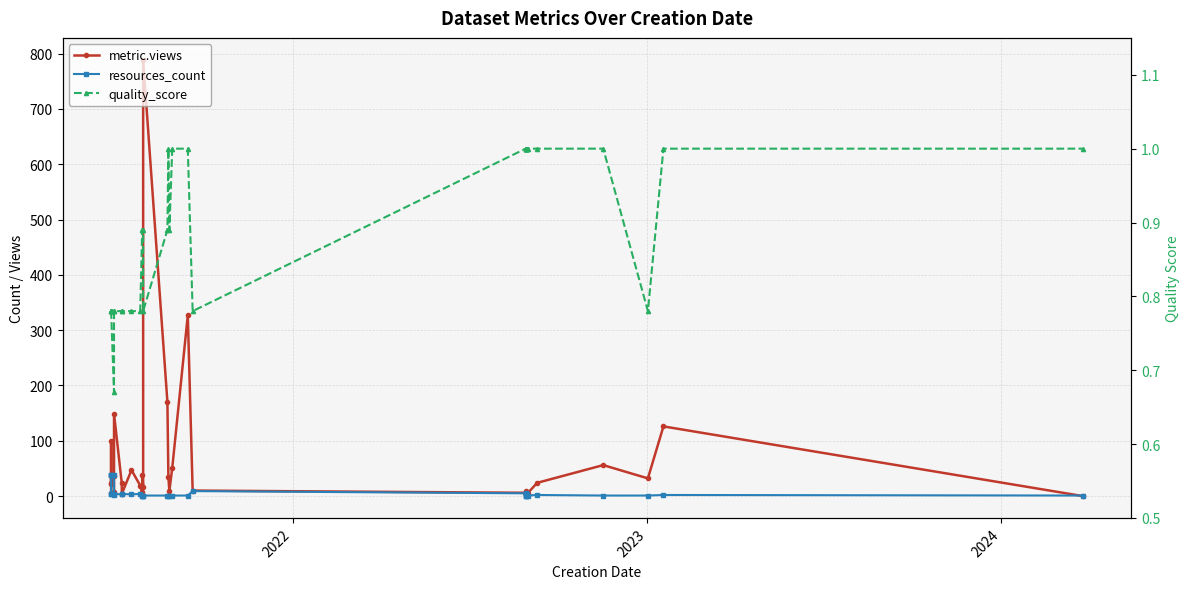

Reading right to left, list all the values displayed in this chart.

metric.views: 0.0	126.0	32.0	56.0	24.0	5.0	4.0	4.0	8.0	3.0	3.0	9.0	6.0	10.0	327.0	51.0	9.0	35.0	170.0	789.0	17.0	39.0	7.0	19.0	47.0	4.0	23.0	149.0	36.0	8.0	5.0	100.0	22.0	24.0	38.0
resources_count: 1.0	2.0	1.0	1.0	2.0	1.0	3.0	1.0	1.0	1.0	3.0	3.0	5.0	9.0	1.0	1.0	1.0	1.0	1.0	1.0	1.0	1.0	1.0	4.0	3.0	4.0	3.0	4.0	38.0	2.0	4.0	38.0	38.0	38.0	4.0
quality_score: 1.0	1.0	0.8	1.0	1.0	1.0	1.0	1.0	1.0	1.0	1.0	1.0	1.0	0.8	1.0	1.0	0.9	1.0	0.9	0.8	0.9	0.9	0.9	0.8	0.8	0.8	0.8	0.8	0.8	0.7	0.8	0.8	0.8	0.8	0.8